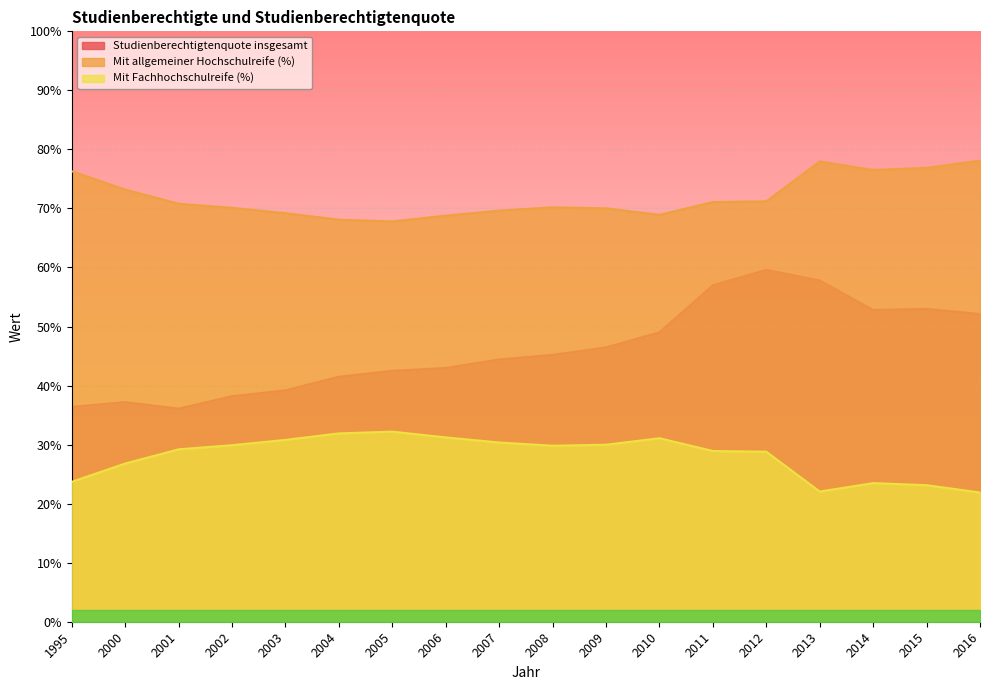

What is the maximum value for Mit allgemeiner Hochschulreife (%)?

78.1